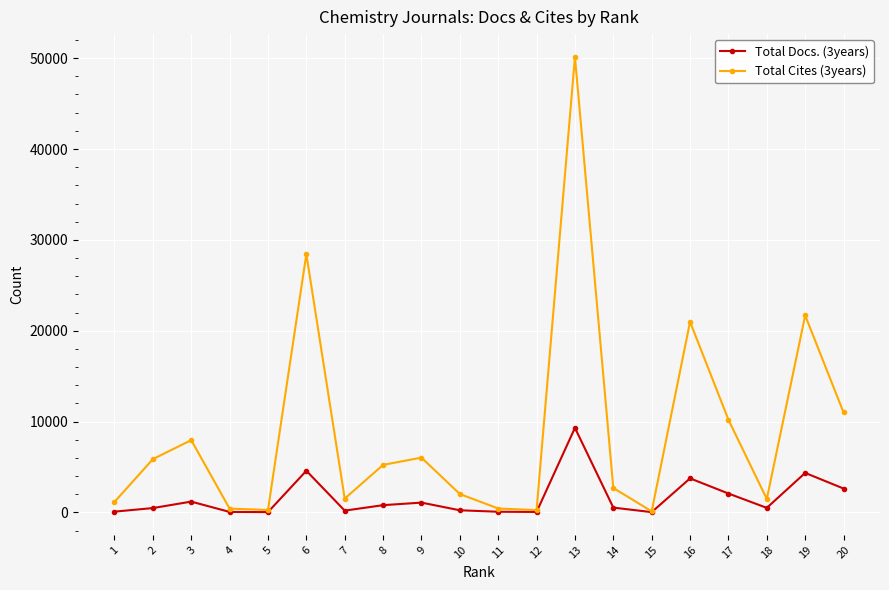

Which series has the widest spread of values?

Total Cites (3years)